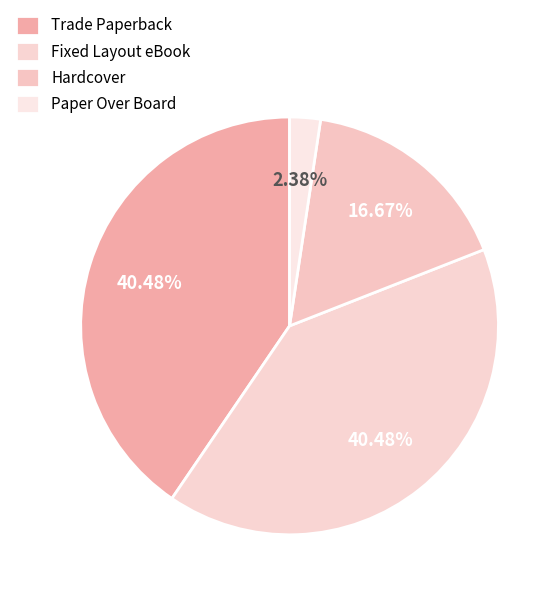

The Trade Paperback slice represents 29% of the pie. True or false?

False